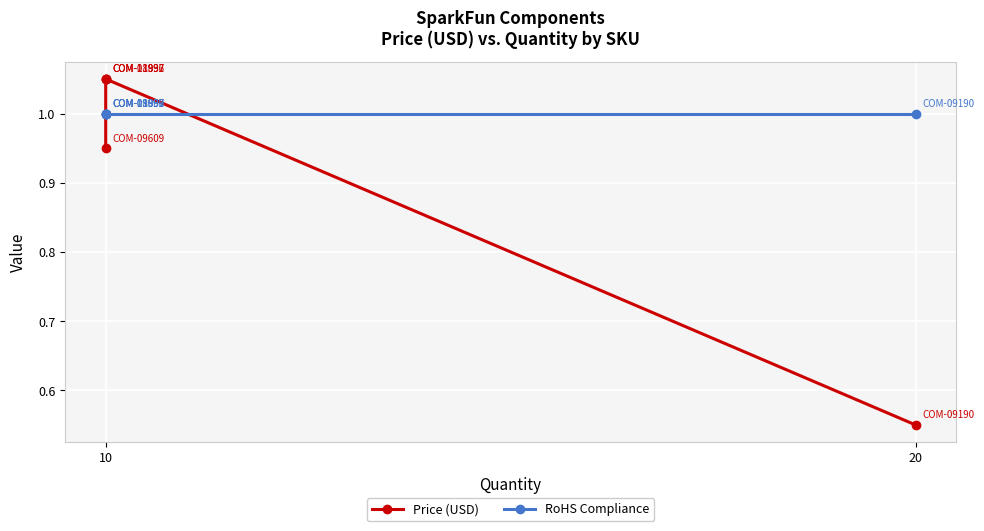

True or false: Price (USD) has more than 1 interior local peaks.

False